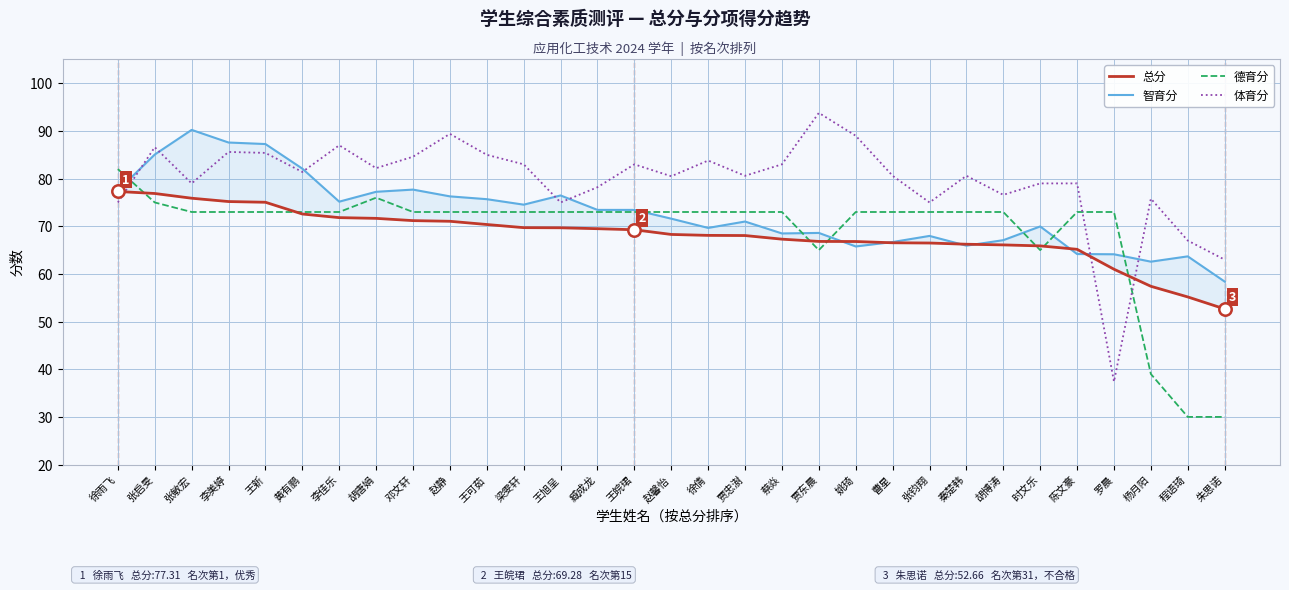

At how many categories does at least one series exceed 67?

29